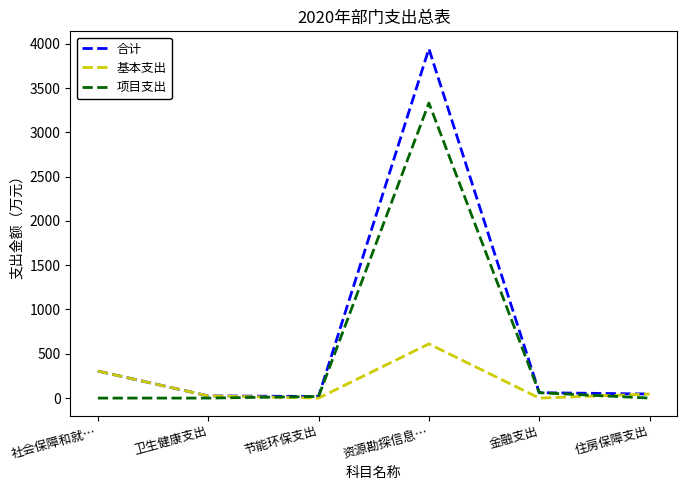

At which category is the sum across all series the highest?

资源勘探信息…